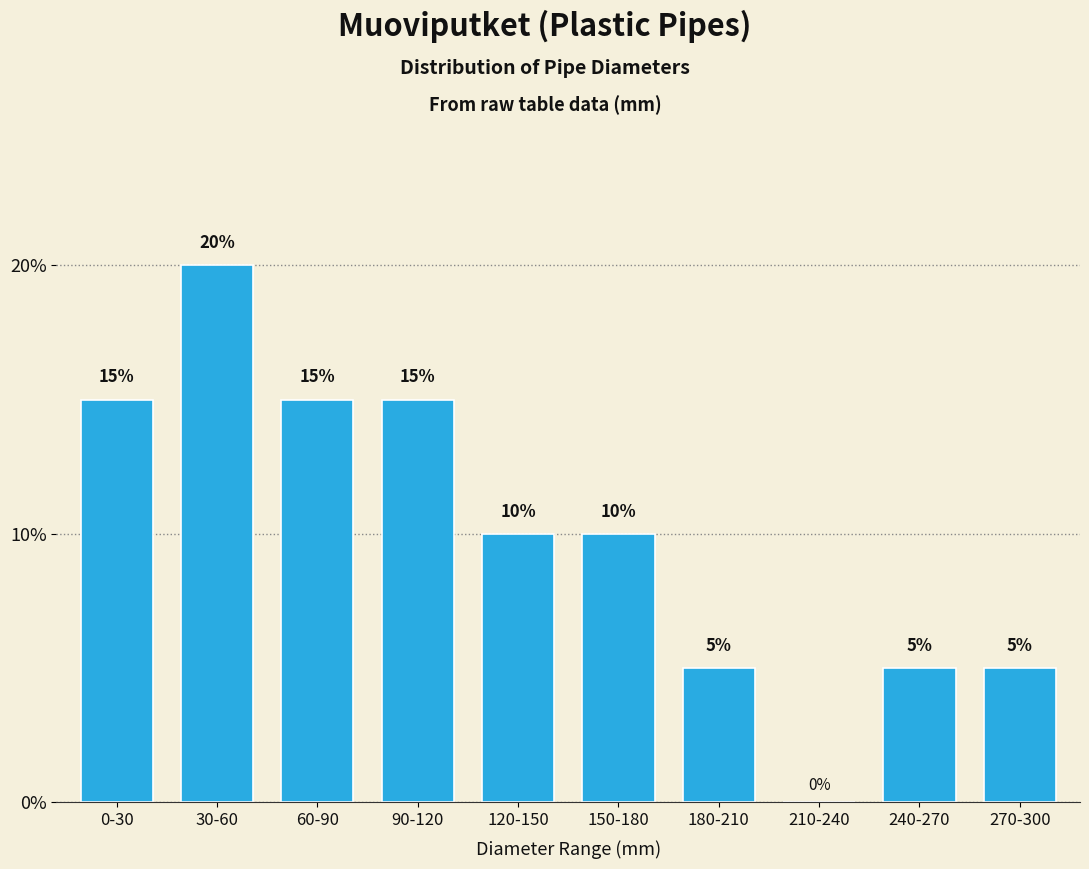

Reading left to right, list all the values displayed in this chart.

0-30=15	30-60=20	60-90=15	90-120=15	120-150=10	150-180=10	180-210=5	210-240=0	240-270=5	270-300=5